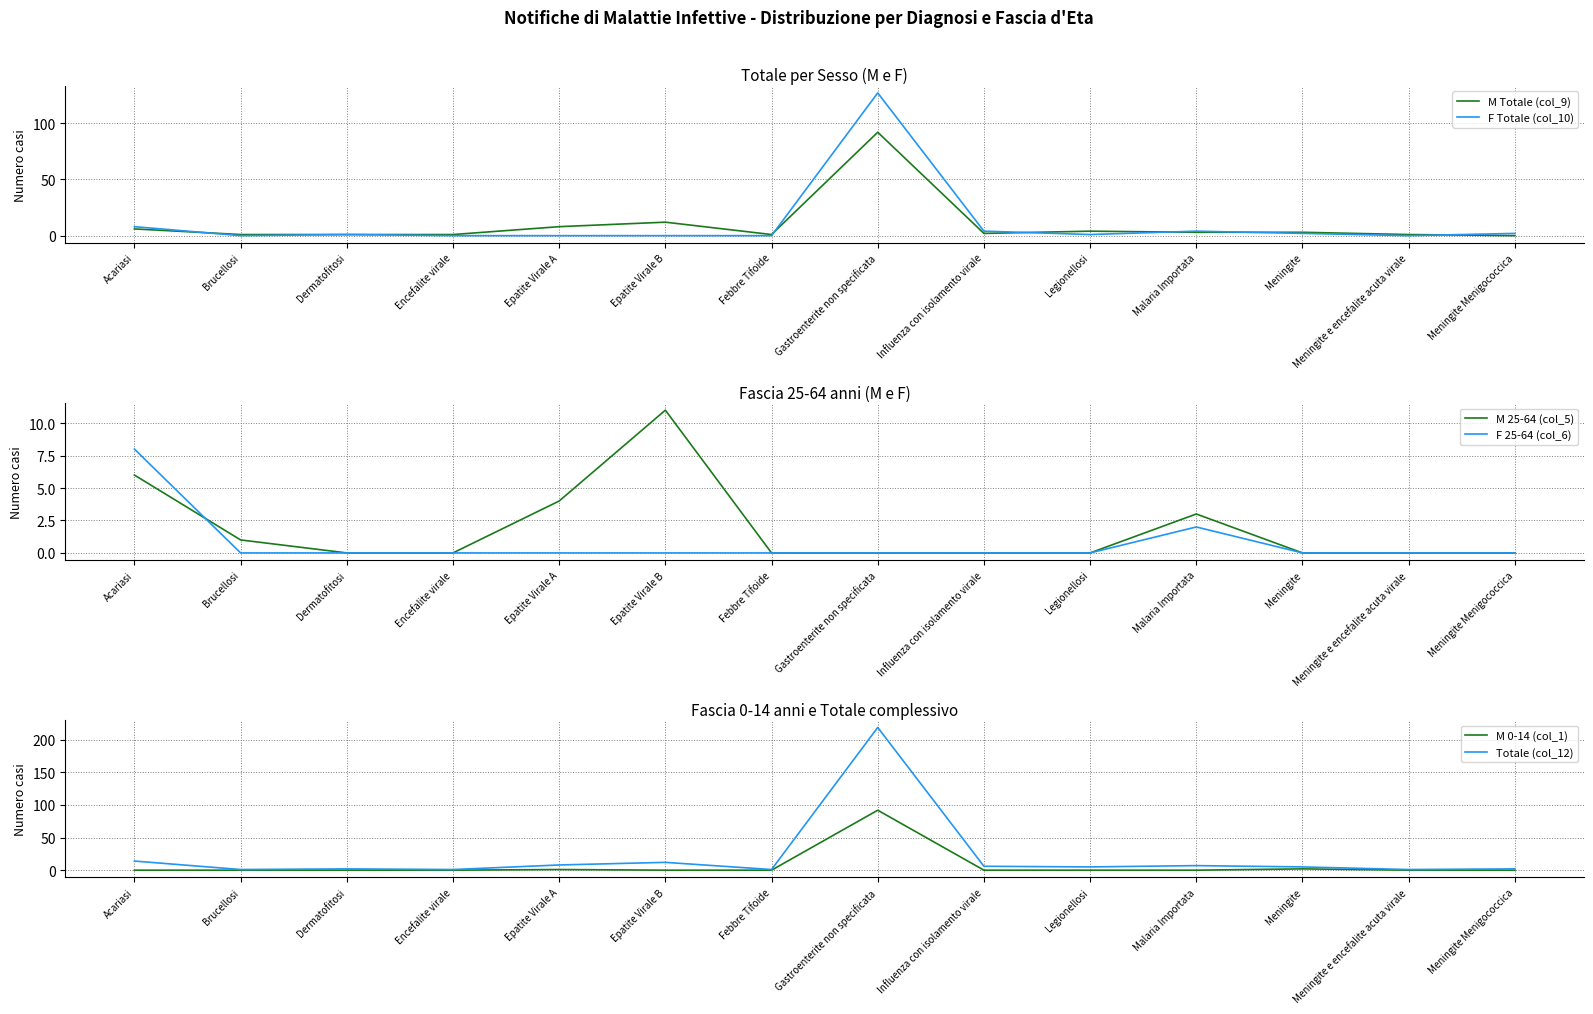

What is the maximum value for M 0-14 (col_1)?

92